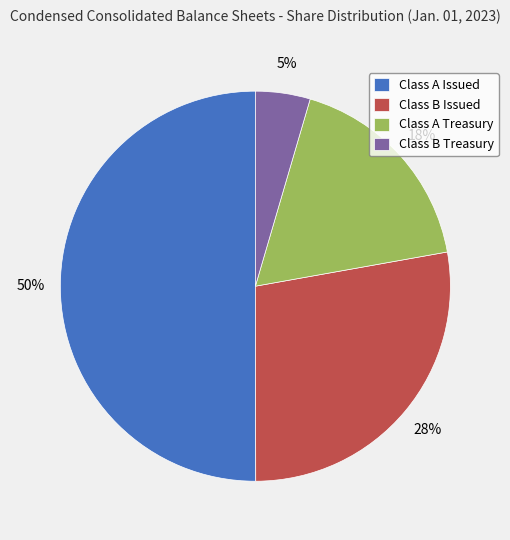

Rank the categories by value from lowest to highest.

Class B Treasury, Class A Treasury, Class B Issued, Class A Issued